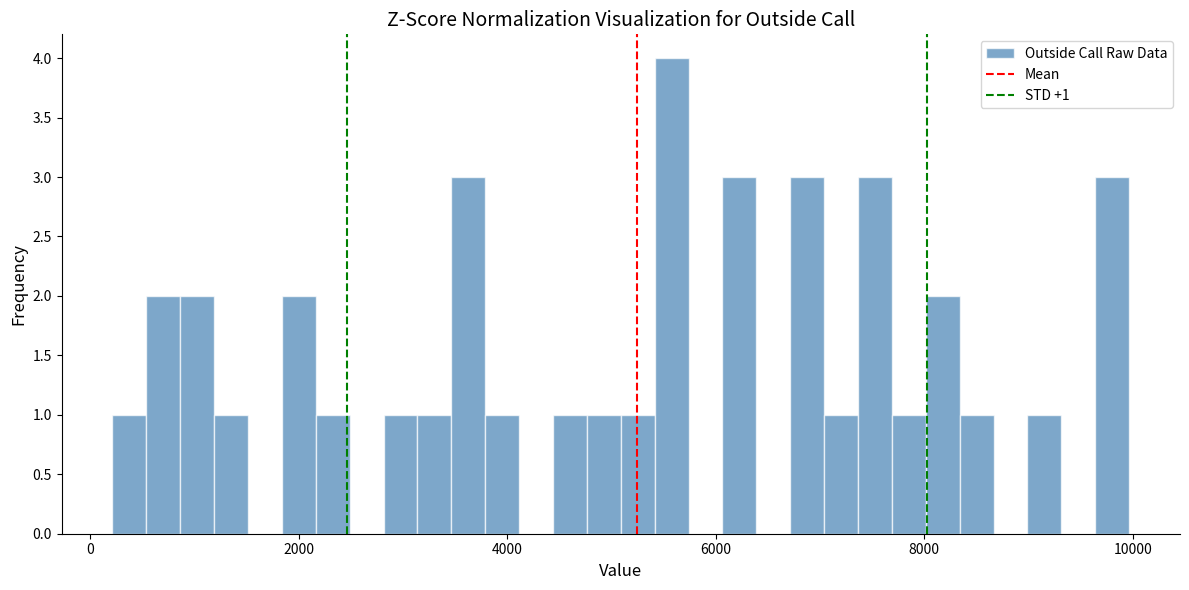

Read against the x-axis, roughly where is the centre of the tallest bar?

5600